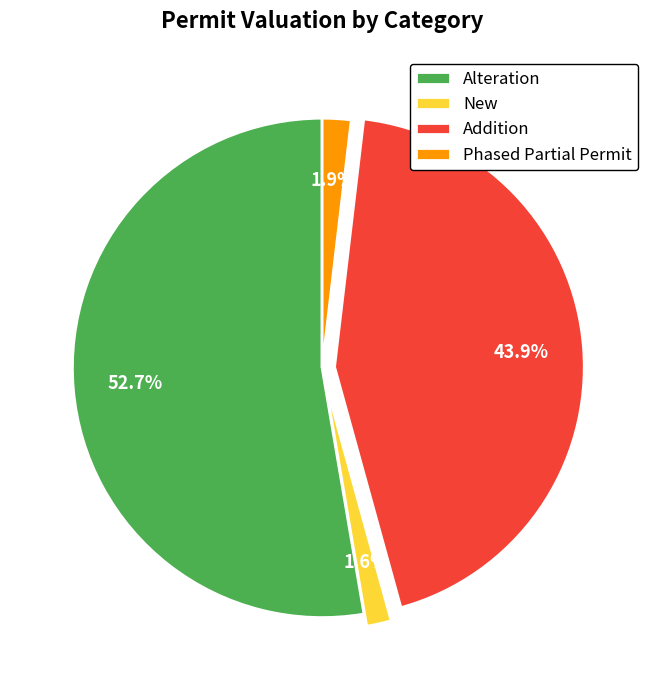

Which has a higher value, Phased Partial Permit or Alteration?

Alteration